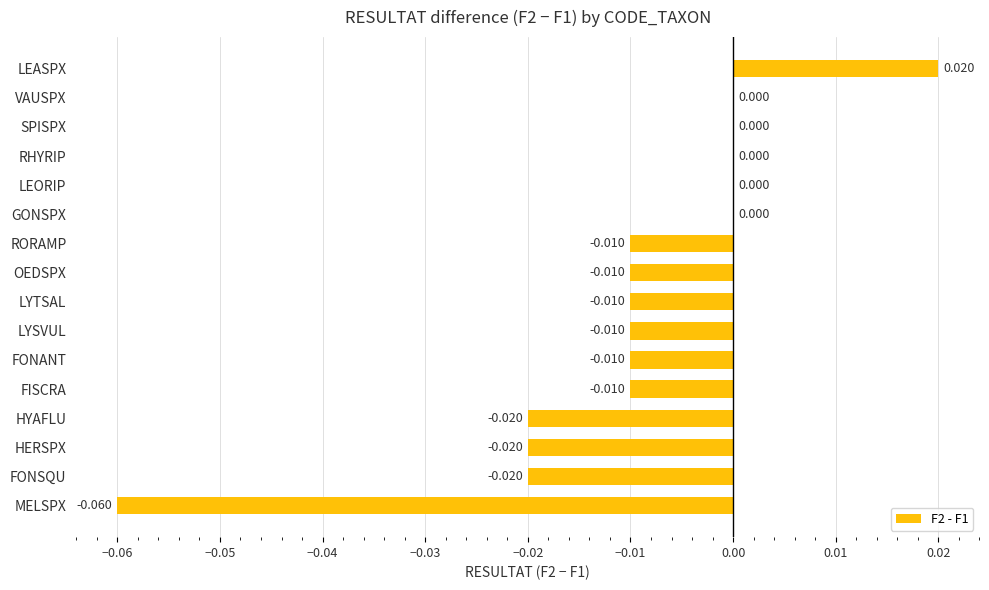

At which category does the chart reach its peak across all series?

LEASPX